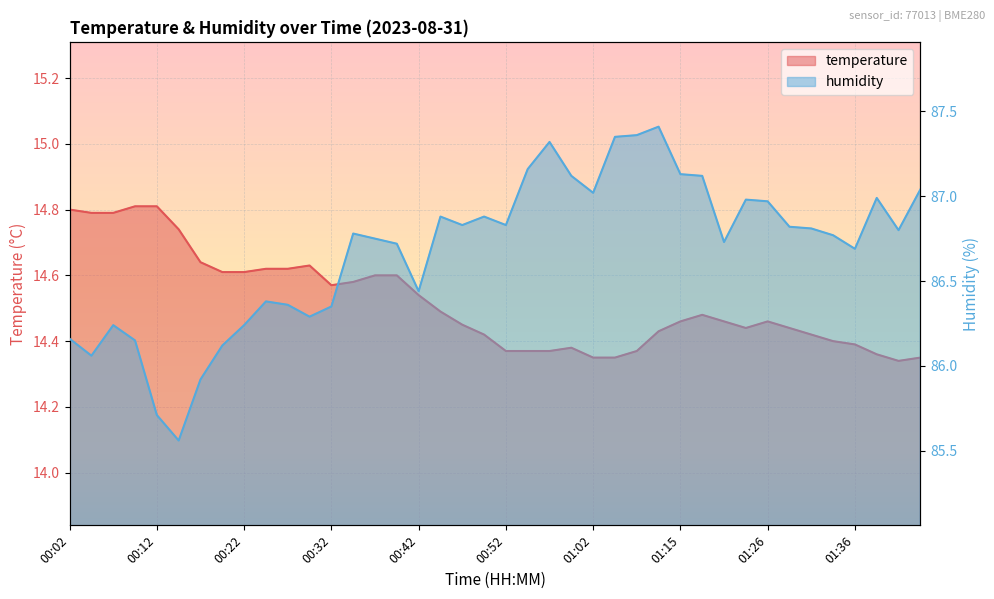

How many interior local valleys does the temperature series have?

3